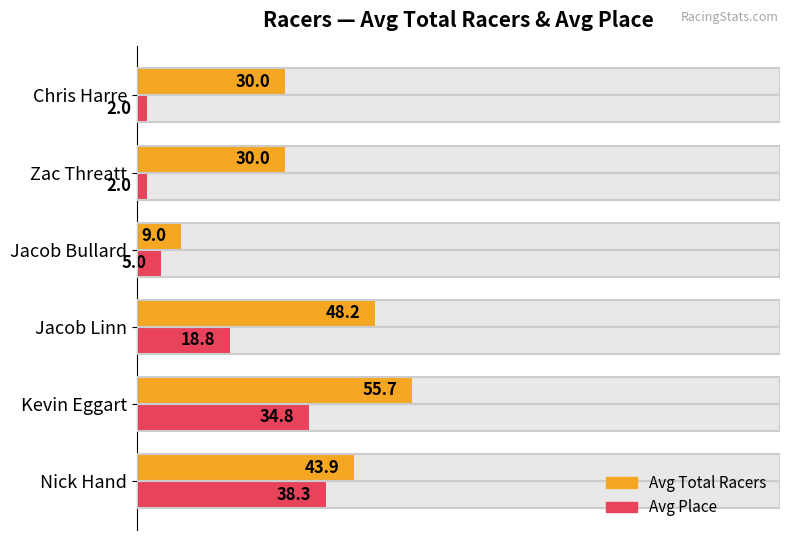

How many data points in Avg Place are above 18?

3